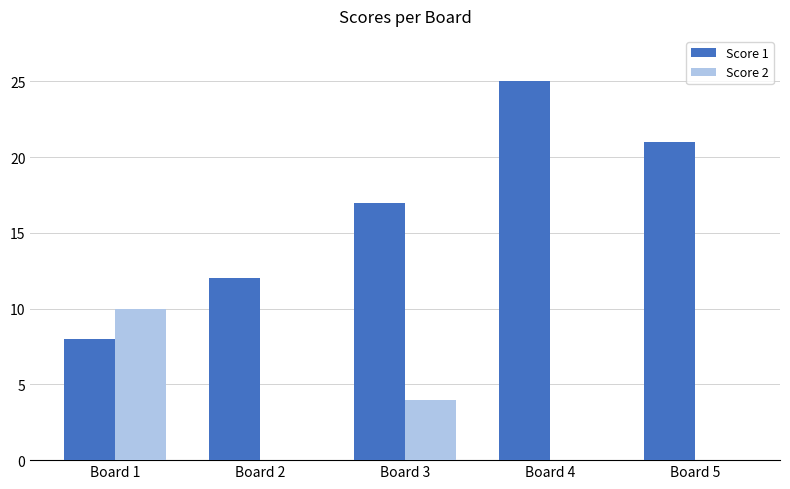

What is the highest value of the Score 1 series?

25